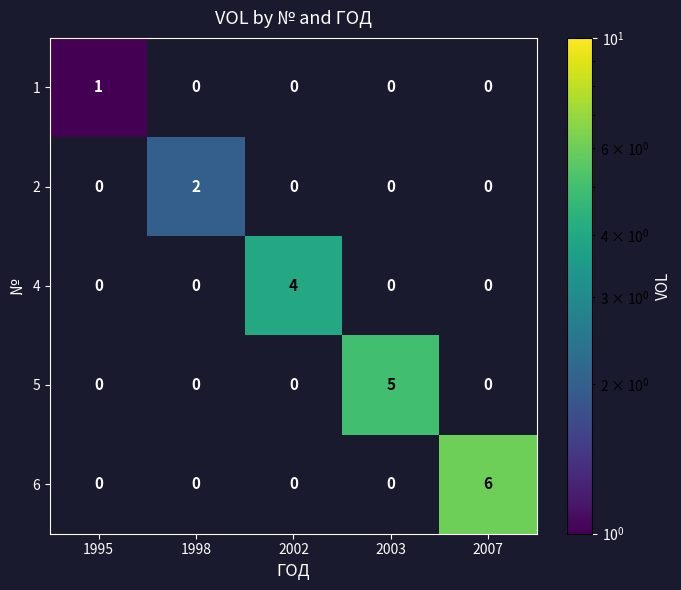

Reading right to left, what are all the values shown in this chart?

1: 2007=0	2003=0	2002=0	1998=0	1995=1
2: 2007=0	2003=0	2002=0	1998=2	1995=0
4: 2007=0	2003=0	2002=4	1998=0	1995=0
5: 2007=0	2003=5	2002=0	1998=0	1995=0
6: 2007=6	2003=0	2002=0	1998=0	1995=0